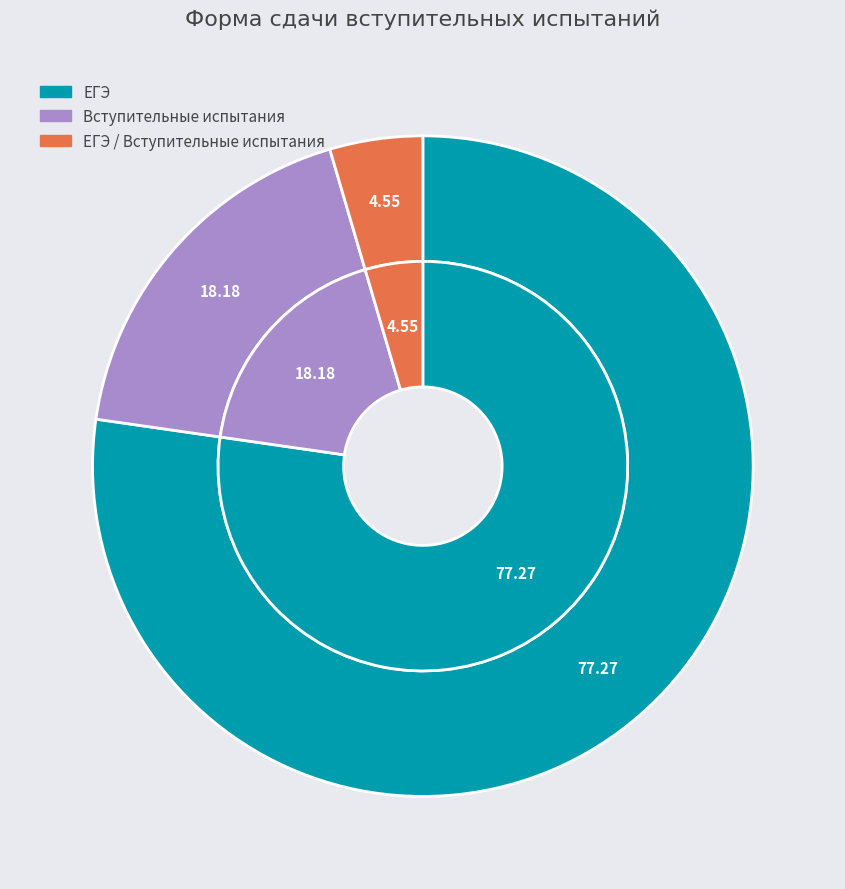

What percentage is NOT represented by ЕГЭ / Вступительные испытания?

95.5%